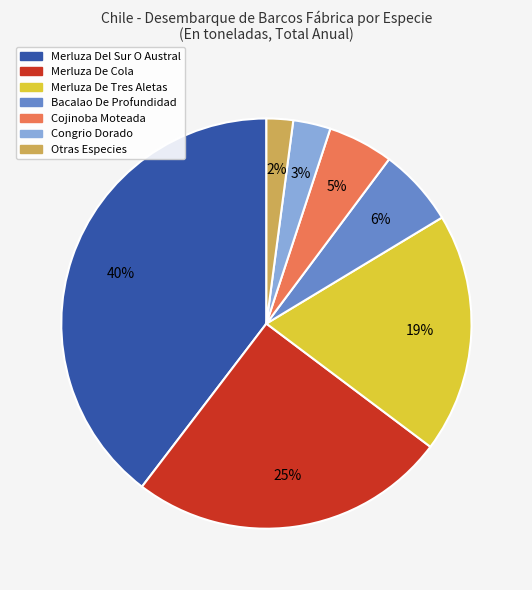

Do Merluza De Tres Aletas and Bacalao De Profundidad together represent more than half of the pie?

No